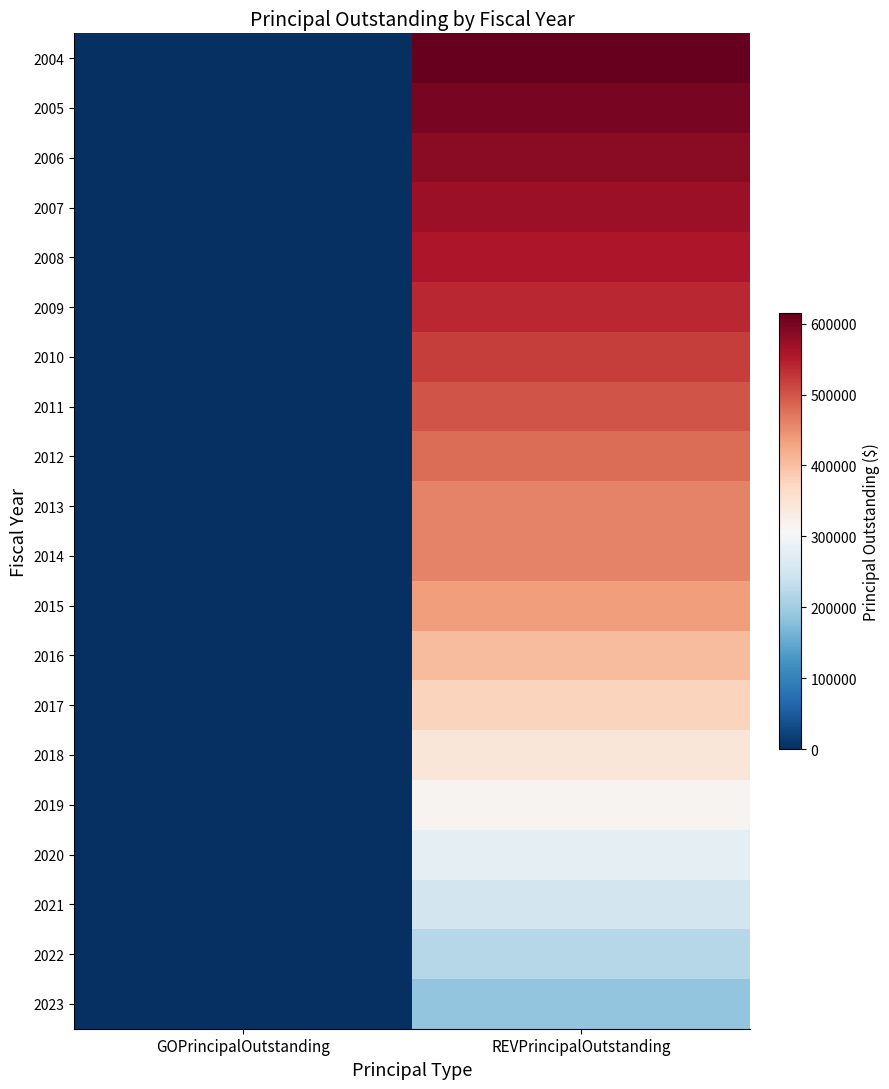

Which series has the largest total across all categories?

2004